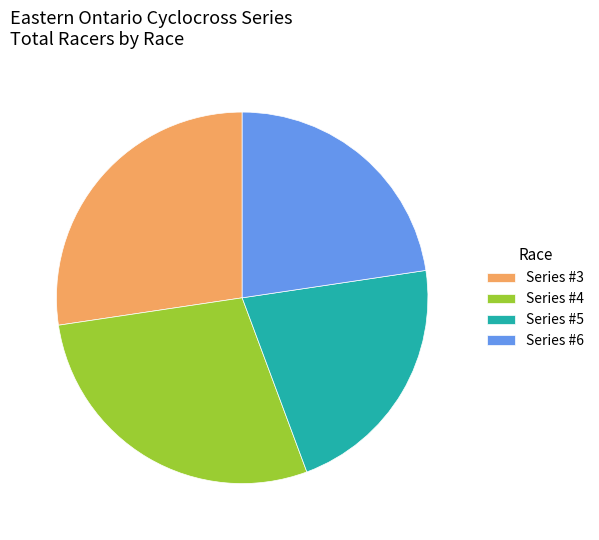

Between Series #6 and Series #5, which is larger?

Series #6